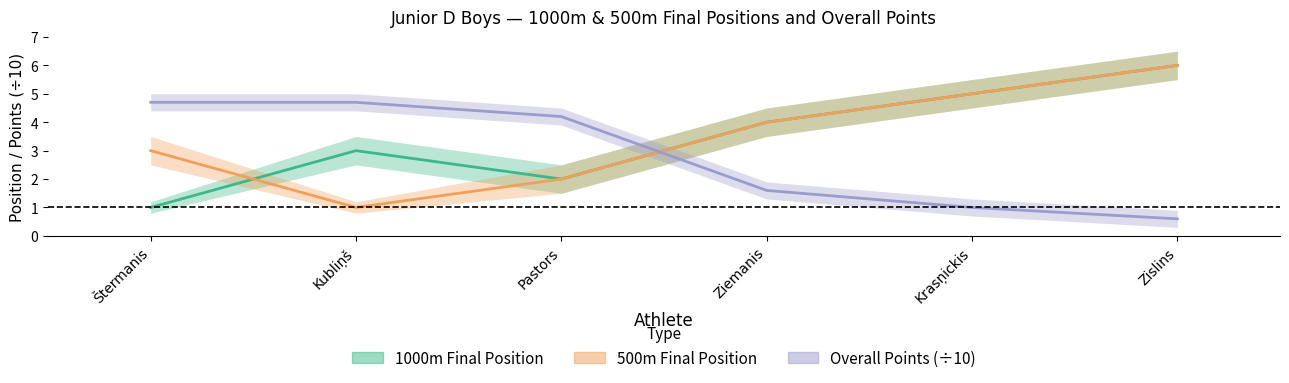

At which label does 500m Final Position reach its minimum?

Kubliņš